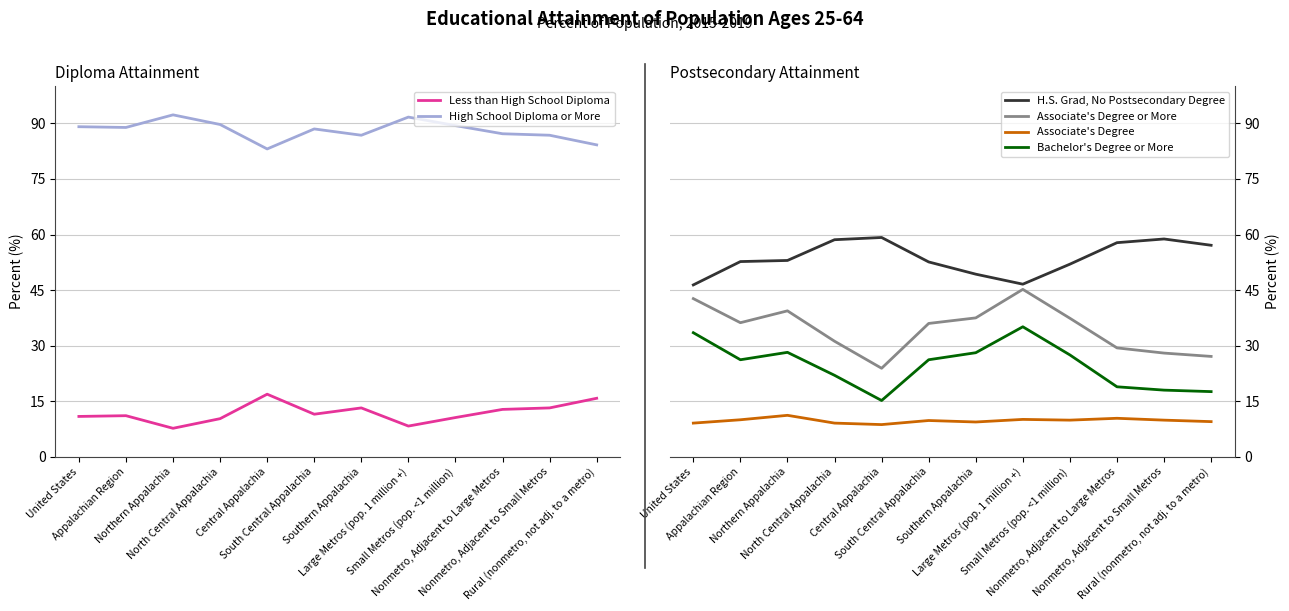

What are all the series names shown in the legend?

Less than High School Diploma, High School Diploma or More, H.S. Grad, No Postsecondary Degree, Associate's Degree or More, Associate's Degree, Bachelor's Degree or More